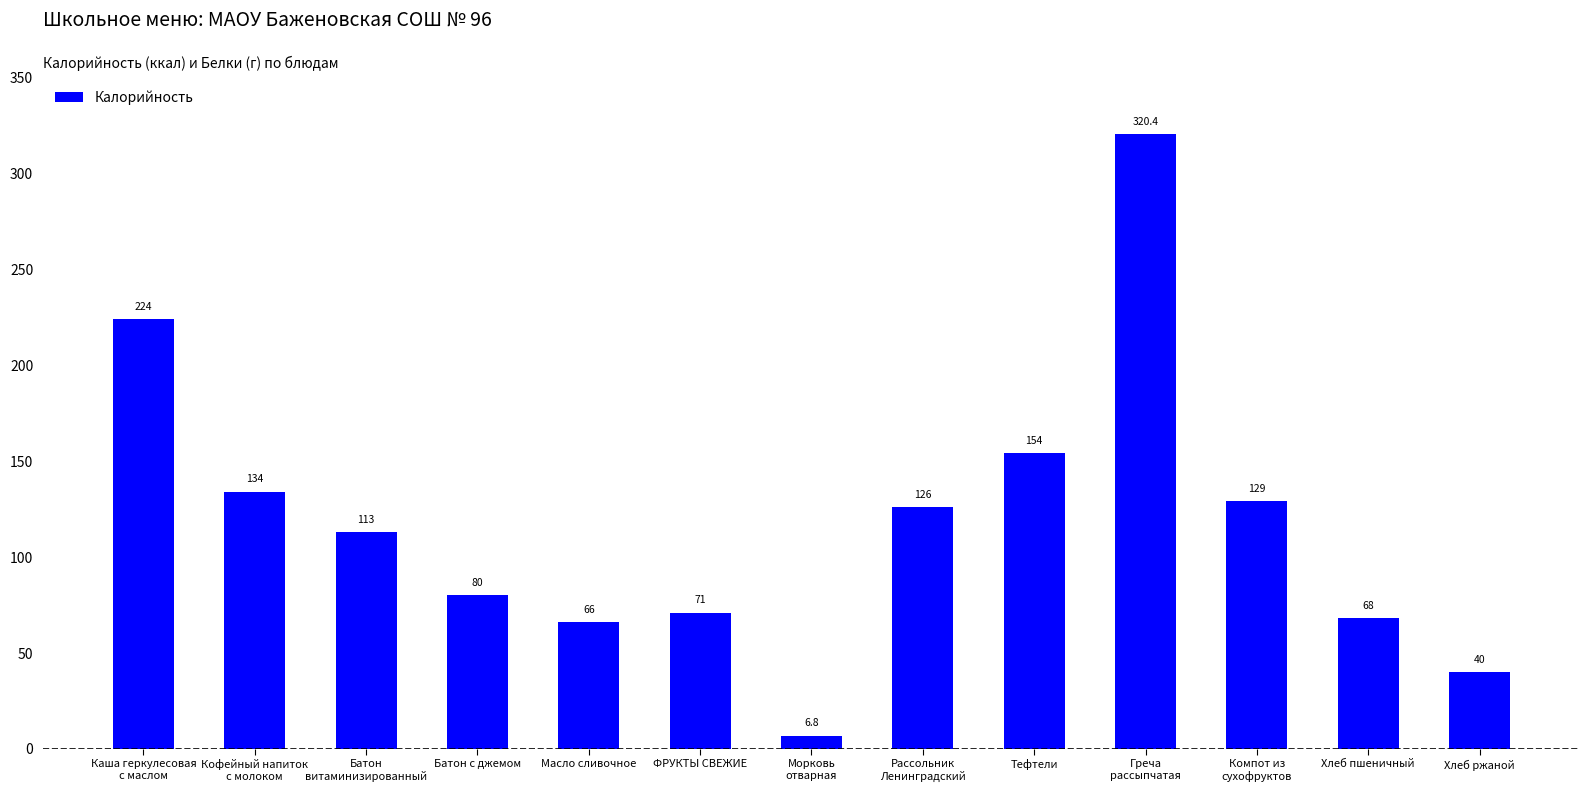

How many data points are less than 113?

6